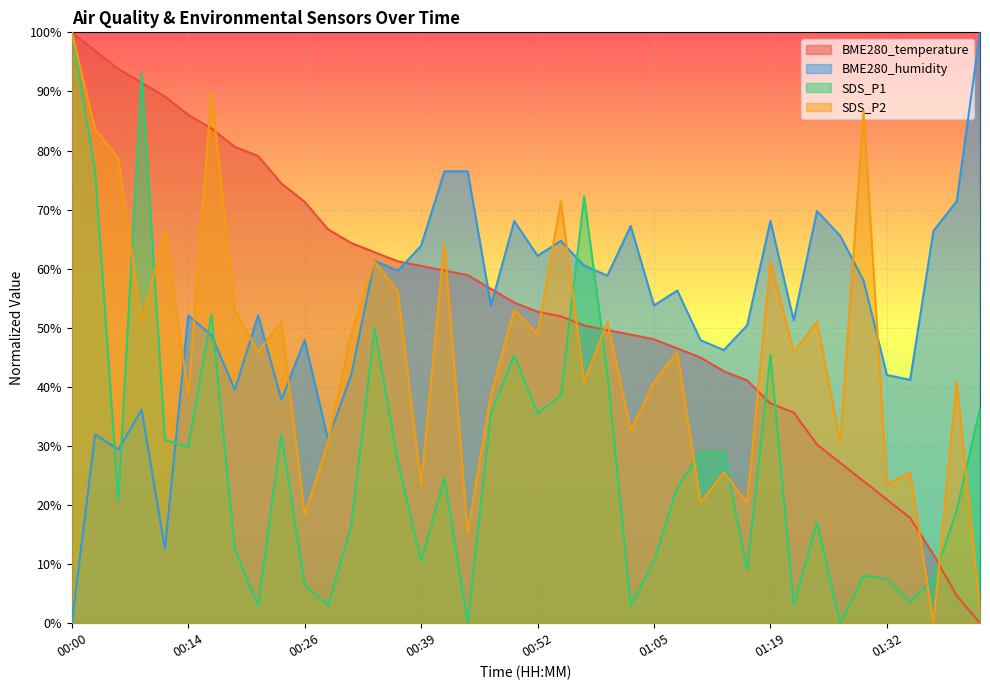

Reading left to right, extract all data points from this chart.

BME280_temperature: 00:00=1.0	00:03=1.0	00:06=0.9	00:09=0.9	00:11=0.9	00:14=0.9	00:16=0.8	00:19=0.8	00:21=0.8	00:24=0.7	00:26=0.7	00:29=0.7	00:31=0.6	00:34=0.6	00:36=0.6	00:39=0.6	00:41=0.6	00:44=0.6	00:46=0.6	00:49=0.5	00:52=0.5	00:54=0.5	00:57=0.5	01:00=0.5	01:03=0.5	01:05=0.5	01:08=0.5	01:11=0.4	01:14=0.4	01:16=0.4	01:19=0.4	01:22=0.4	01:25=0.3	01:28=0.3	01:30=0.2	01:32=0.2	01:35=0.2	01:38=0.1	01:41=0.0	01:44=0.0
BME280_humidity: 00:00=0.0	00:03=0.3	00:06=0.3	00:09=0.4	00:11=0.1	00:14=0.5	00:16=0.5	00:19=0.4	00:21=0.5	00:24=0.4	00:26=0.5	00:29=0.3	00:31=0.4	00:34=0.6	00:36=0.6	00:39=0.6	00:41=0.8	00:44=0.8	00:46=0.5	00:49=0.7	00:52=0.6	00:54=0.6	00:57=0.6	01:00=0.6	01:03=0.7	01:05=0.5	01:08=0.6	01:11=0.5	01:14=0.5	01:16=0.5	01:19=0.7	01:22=0.5	01:25=0.7	01:28=0.7	01:30=0.6	01:32=0.4	01:35=0.4	01:38=0.7	01:41=0.7	01:44=1.0
SDS_P1: 00:00=1.0	00:03=0.8	00:06=0.2	00:09=0.9	00:11=0.3	00:14=0.3	00:16=0.5	00:19=0.1	00:21=0.0	00:24=0.3	00:26=0.1	00:29=0.0	00:31=0.2	00:34=0.5	00:36=0.3	00:39=0.1	00:41=0.2	00:44=0.0	00:46=0.4	00:49=0.5	00:52=0.4	00:54=0.4	00:57=0.7	01:00=0.4	01:03=0.0	01:05=0.1	01:08=0.2	01:11=0.3	01:14=0.3	01:16=0.1	01:19=0.5	01:22=0.0	01:25=0.2	01:28=0.0	01:30=0.1	01:32=0.1	01:35=0.0	01:38=0.1	01:41=0.2	01:44=0.4
SDS_P2: 00:00=1.0	00:03=0.8	00:06=0.8	00:09=0.5	00:11=0.7	00:14=0.4	00:16=0.9	00:19=0.5	00:21=0.5	00:24=0.5	00:26=0.2	00:29=0.3	00:31=0.5	00:34=0.6	00:36=0.6	00:39=0.2	00:41=0.6	00:44=0.2	00:46=0.4	00:49=0.5	00:52=0.5	00:54=0.7	00:57=0.4	01:00=0.5	01:03=0.3	01:05=0.4	01:08=0.5	01:11=0.2	01:14=0.3	01:16=0.2	01:19=0.6	01:22=0.5	01:25=0.5	01:28=0.3	01:30=0.9	01:32=0.2	01:35=0.3	01:38=0.0	01:41=0.4	01:44=0.0